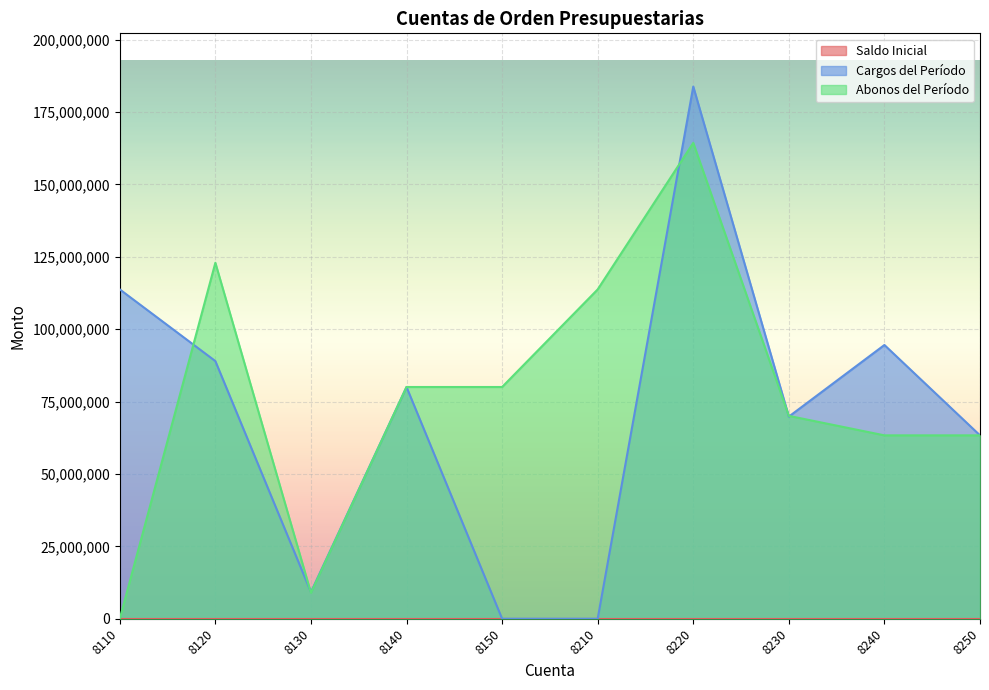

Which series has the largest range (max minus min)?

Cargos del Período